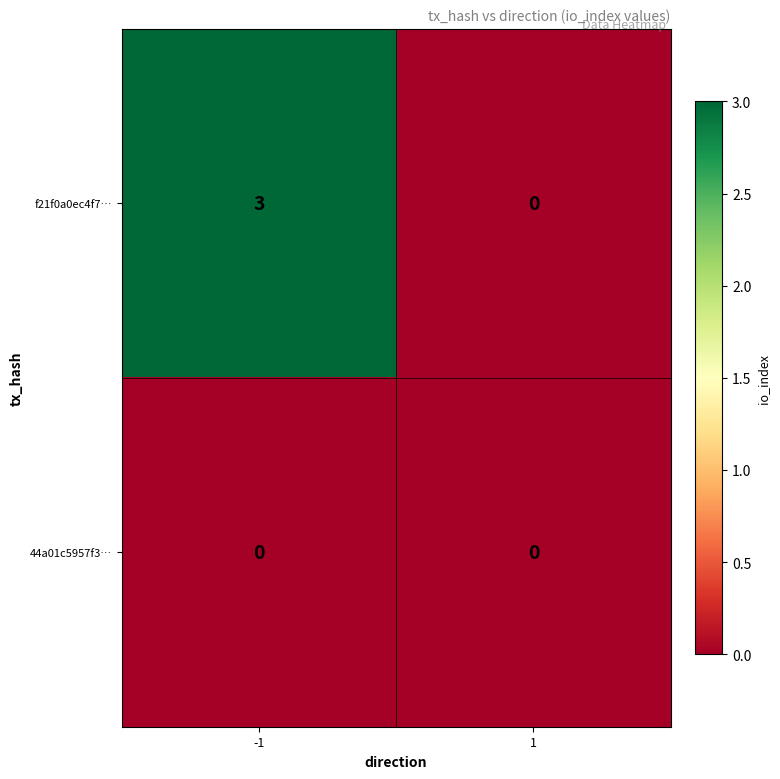

Is the value of f21f0a0ec4f7… at -1 greater than the value of 44a01c5957f3… at -1?

Yes